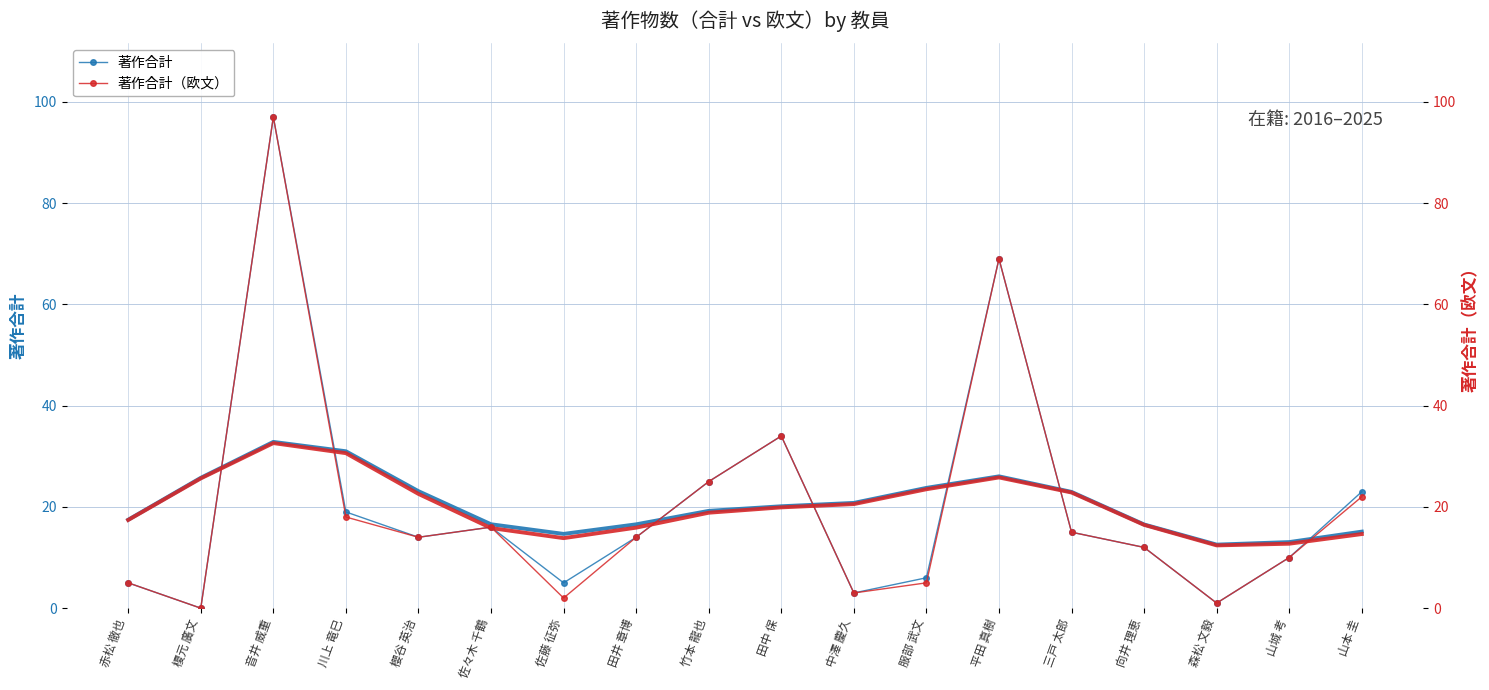

True or false: 著作合計 and 著作合計（欧文） intersect in this chart.

False